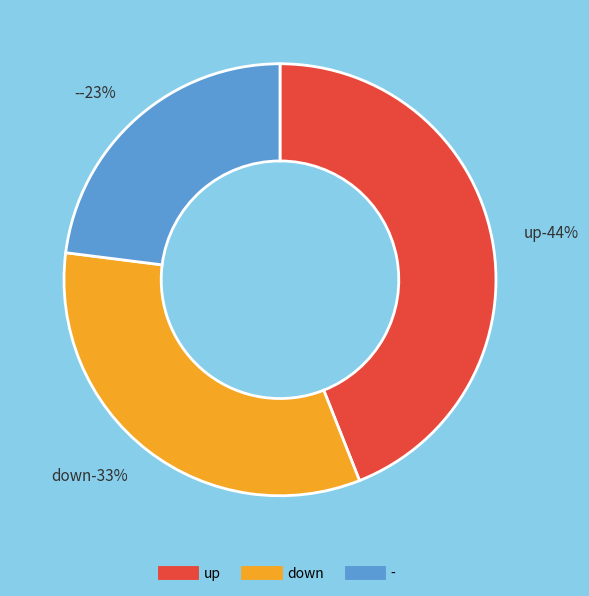

What is the change in value from up to -?

-21